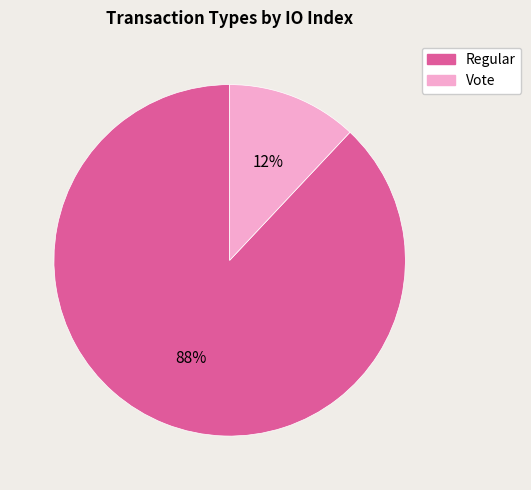

To the nearest percent, what is the average slice percentage?

50%